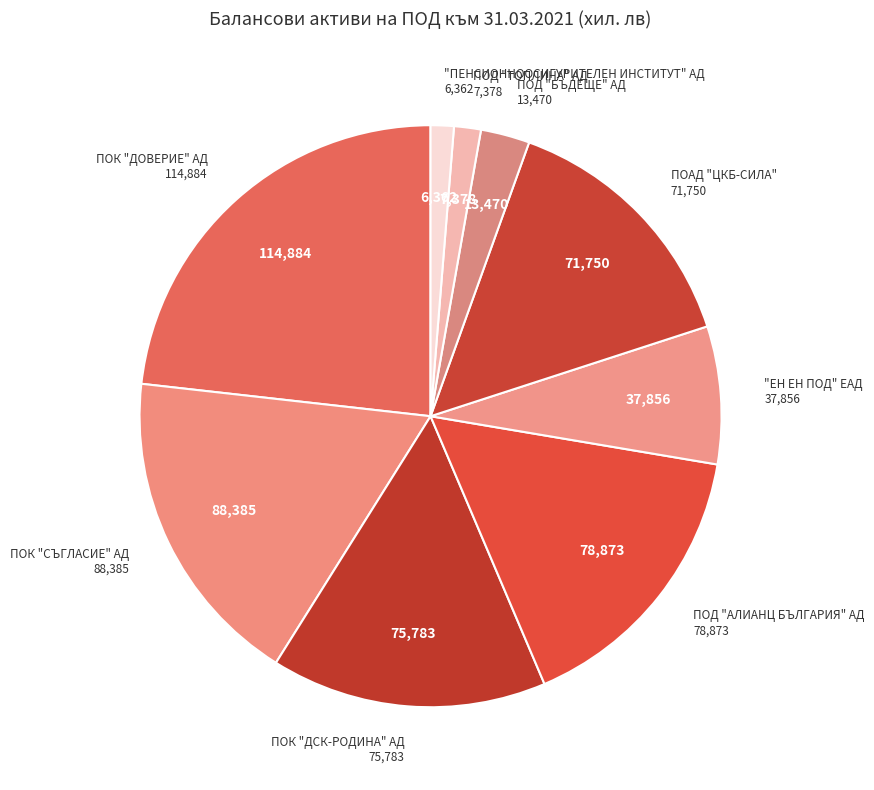

Between ПОК "ДСК-РОДИНА" АД and "ЕН ЕН ПОД" ЕАД, which is larger?

ПОК "ДСК-РОДИНА" АД